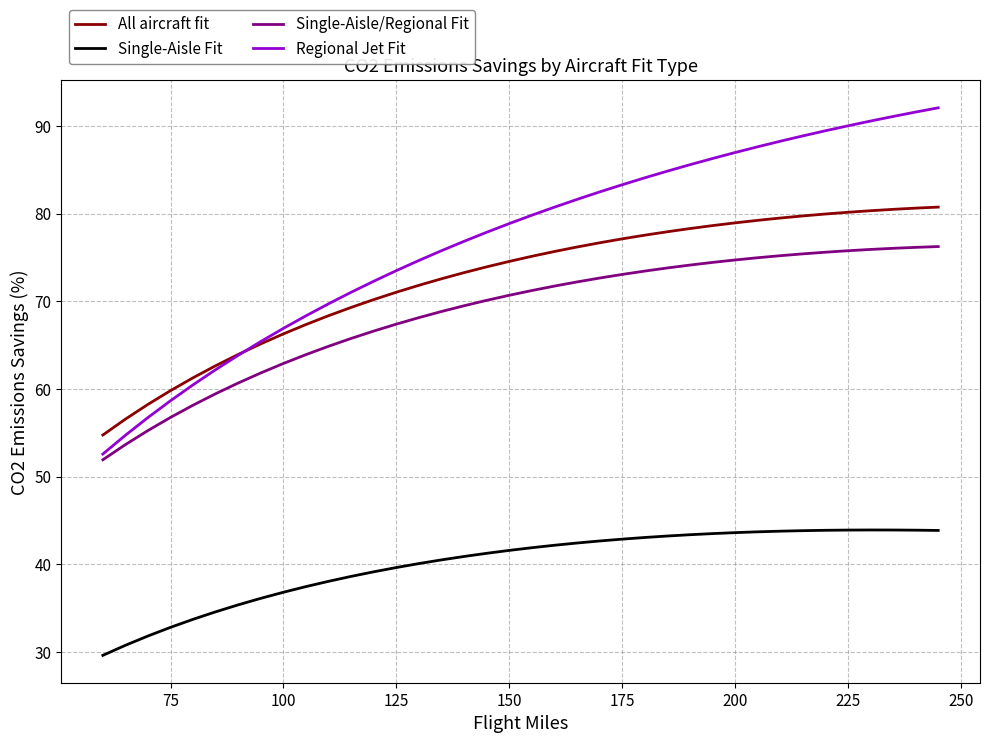

What are all the series names shown in the legend?

All aircraft fit, Single-Aisle Fit, Single-Aisle/Regional Fit, Regional Jet Fit